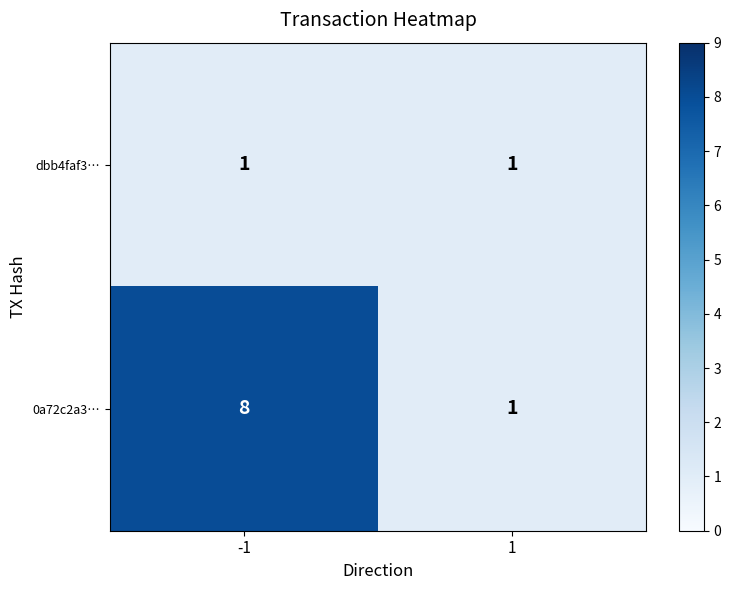

What is the maximum value shown in the chart?

8